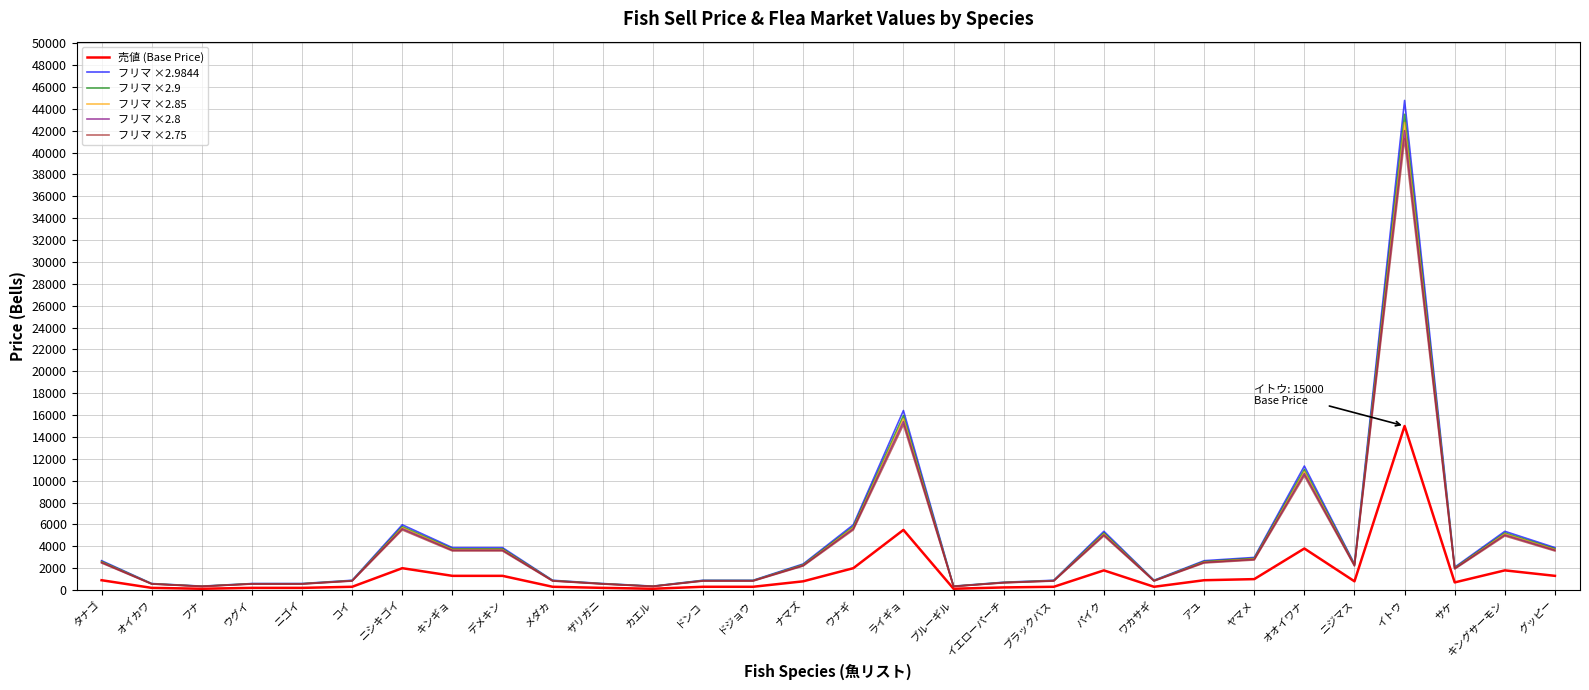

List the series in order of their peak value, highest first.

フリマ ×2.9844, フリマ ×2.9, フリマ ×2.85, フリマ ×2.8, フリマ ×2.75, 売値 (Base Price)